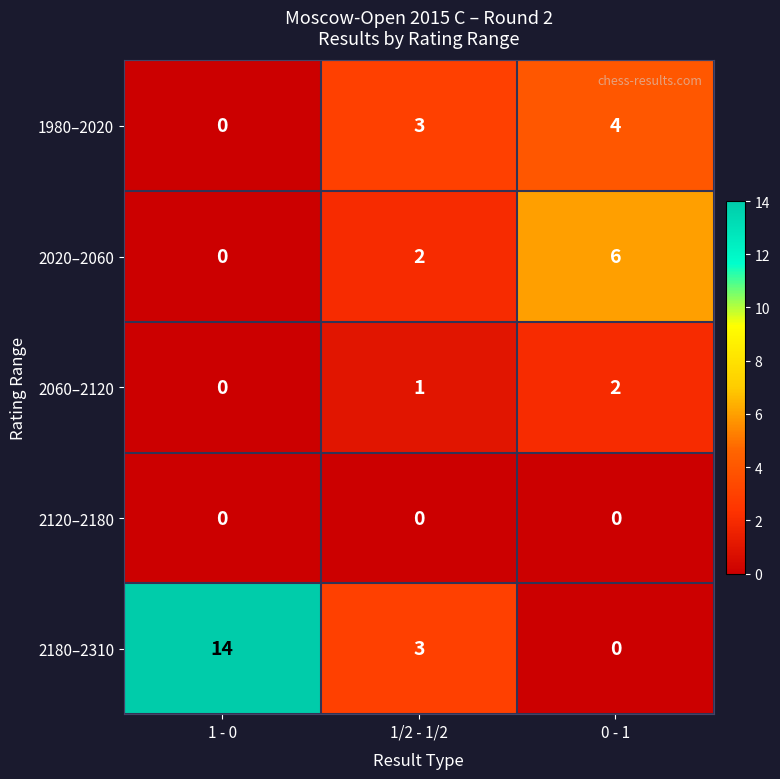

List the series in order of their peak value, lowest first.

2120–2180, 2060–2120, 1980–2020, 2020–2060, 2180–2310